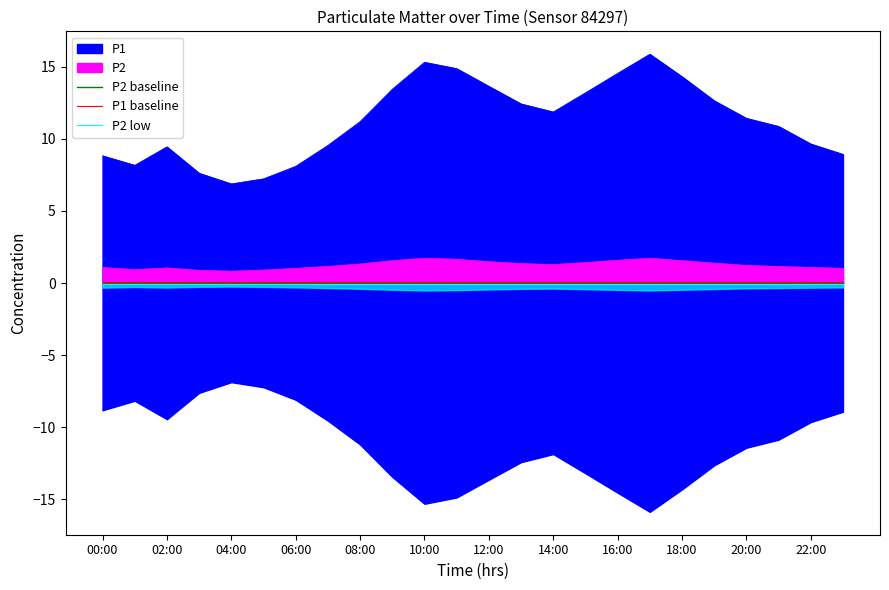

What is the difference between the highest and lowest values at 14:00?

0.2